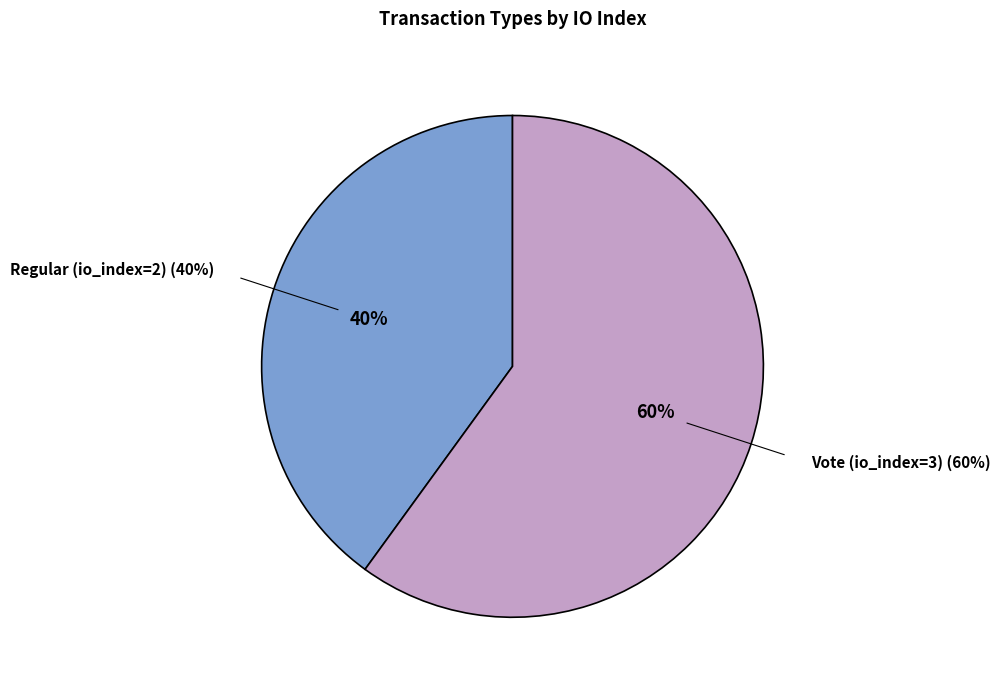

What is the ratio of the value at Vote (io_index=3) to the value at Regular (io_index=2)?

1.5